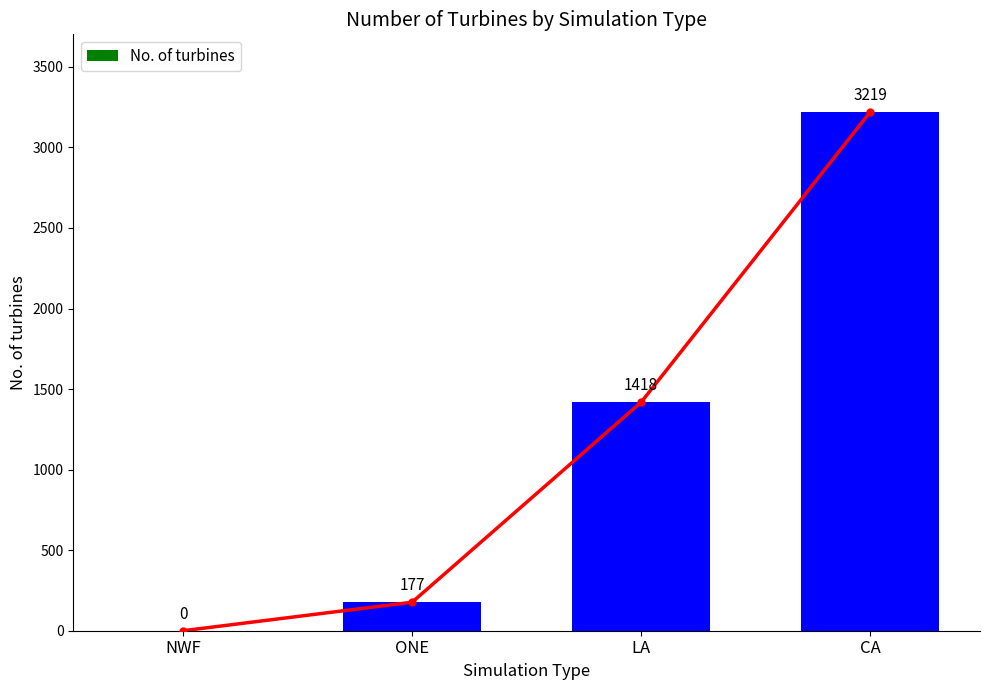

How many bars are there in total?

4